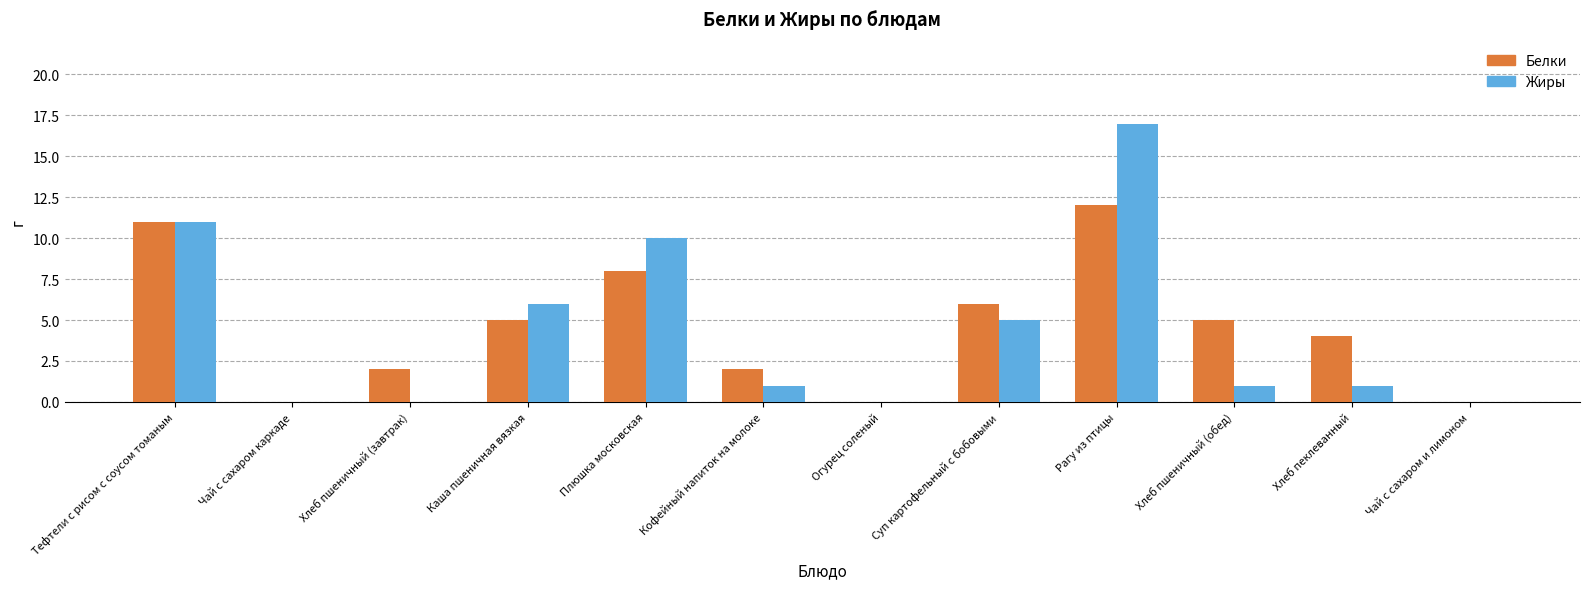

Is it true that Белки equals 1 at Кофейный напиток на молоке?

False